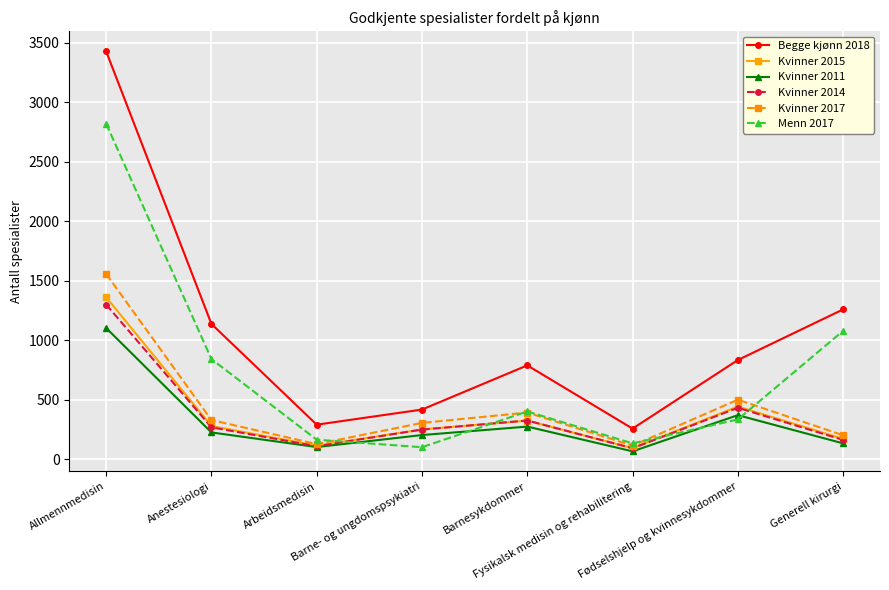

Which series has the largest range (max minus min)?

Begge kjønn 2018